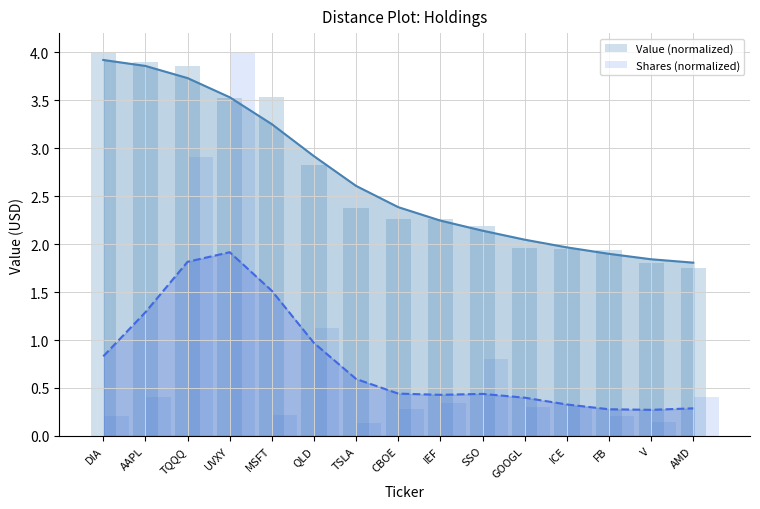

At how many categories does at least one series exceed 3?

5